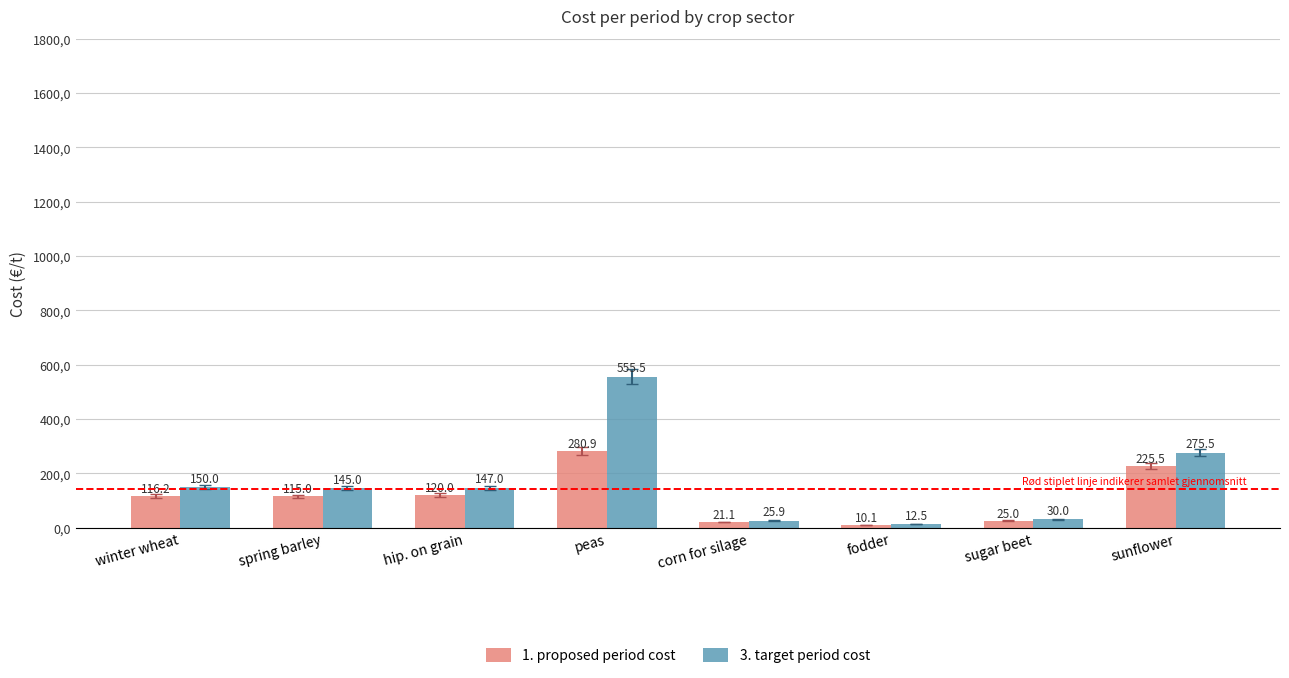

What are all the series names shown in the legend?

1. proposed period cost, 3. target period cost